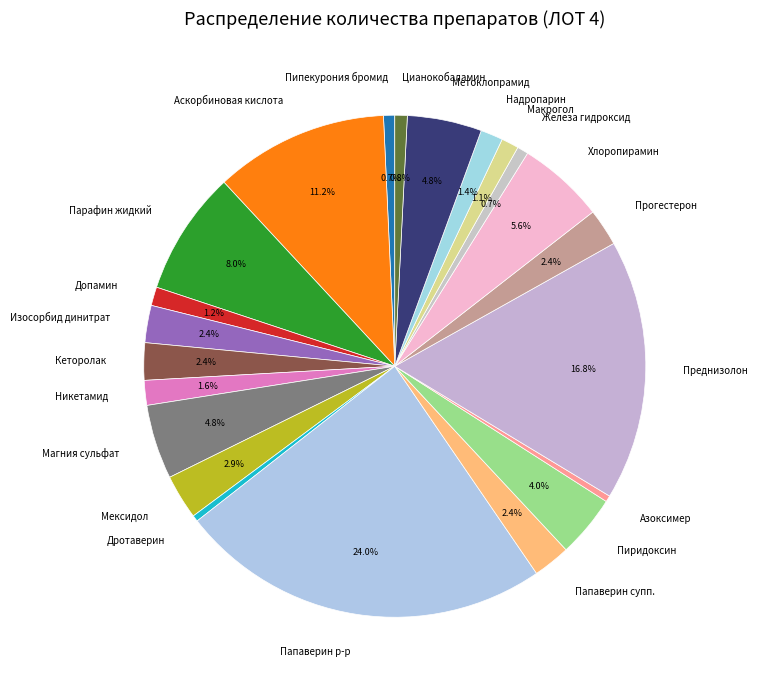

Between Макрогол and Преднизолон, which is larger?

Преднизолон